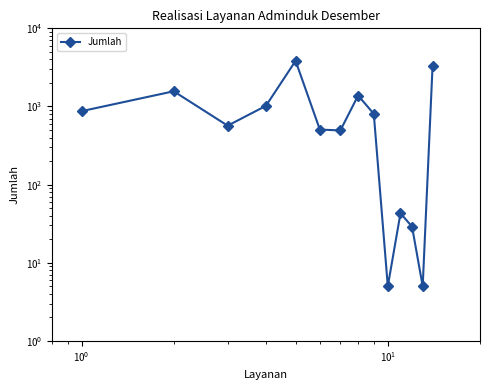

How many interior local valleys (lower than both neighbors) does the data have?

4